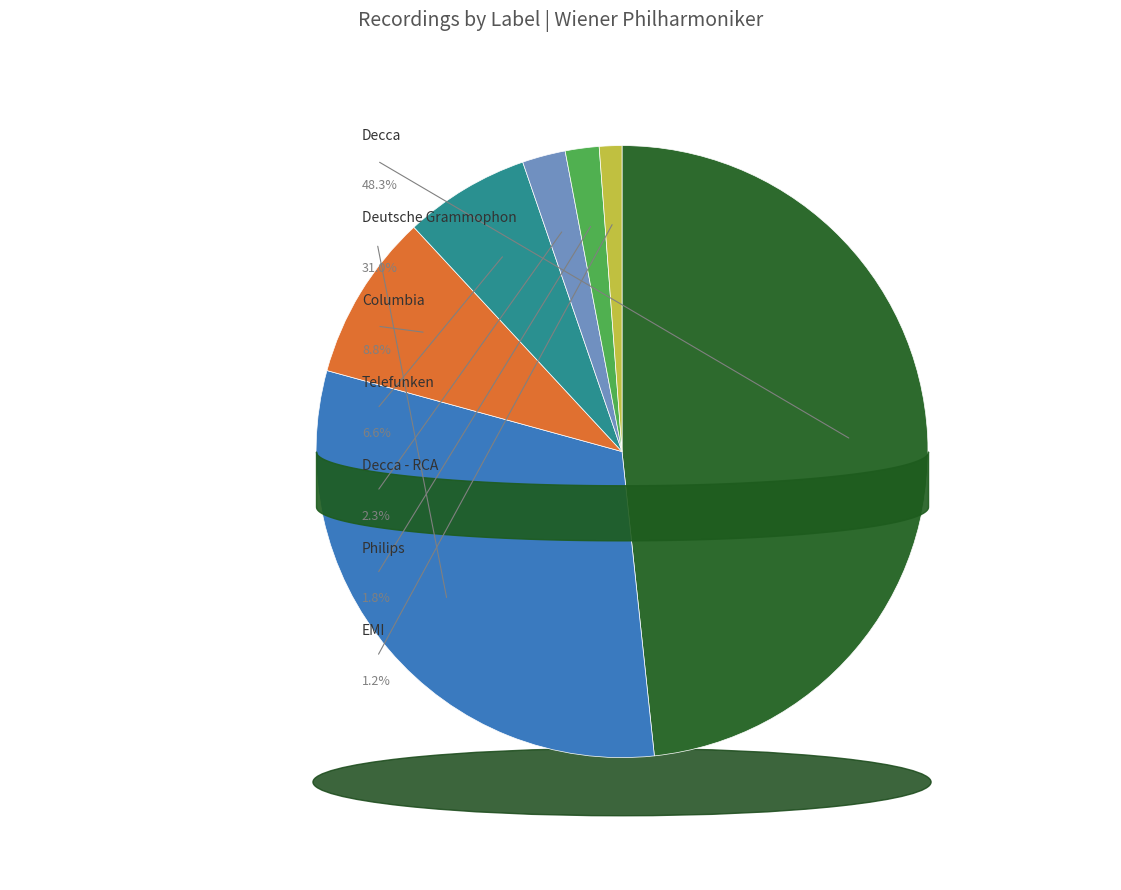

Approximately how many times larger is the value at Decca compared to Telefunken?

7.3